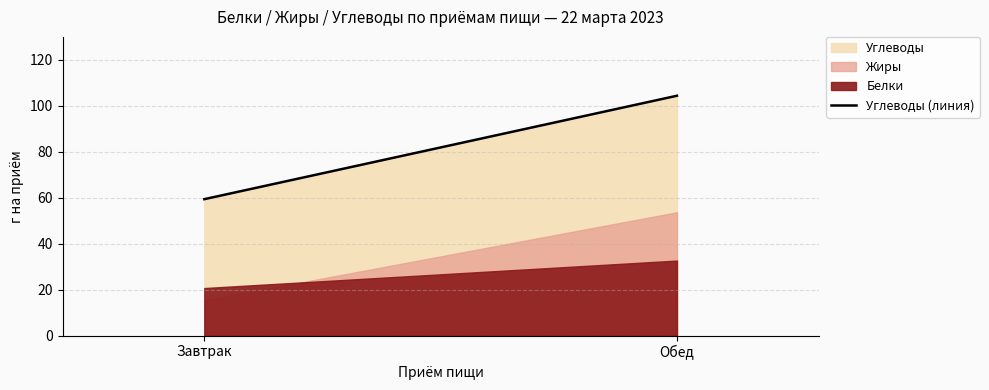

Rank the categories by value from highest to lowest.

Обед, Завтрак